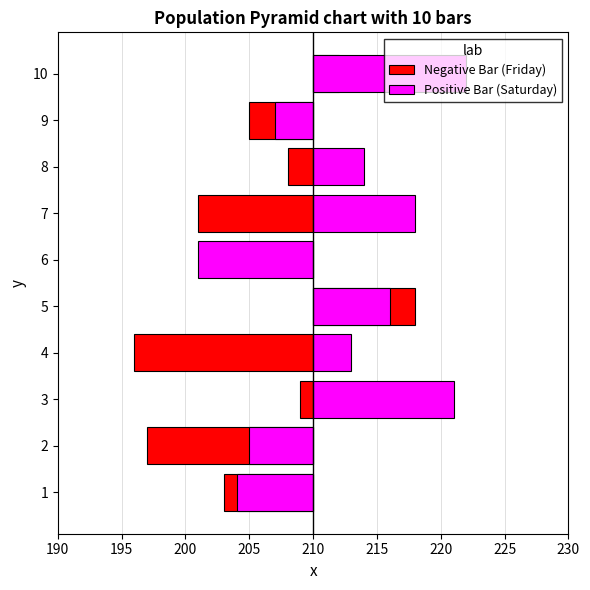

What is the difference between the Negative Bar (Friday) values at 4 and 7?

5